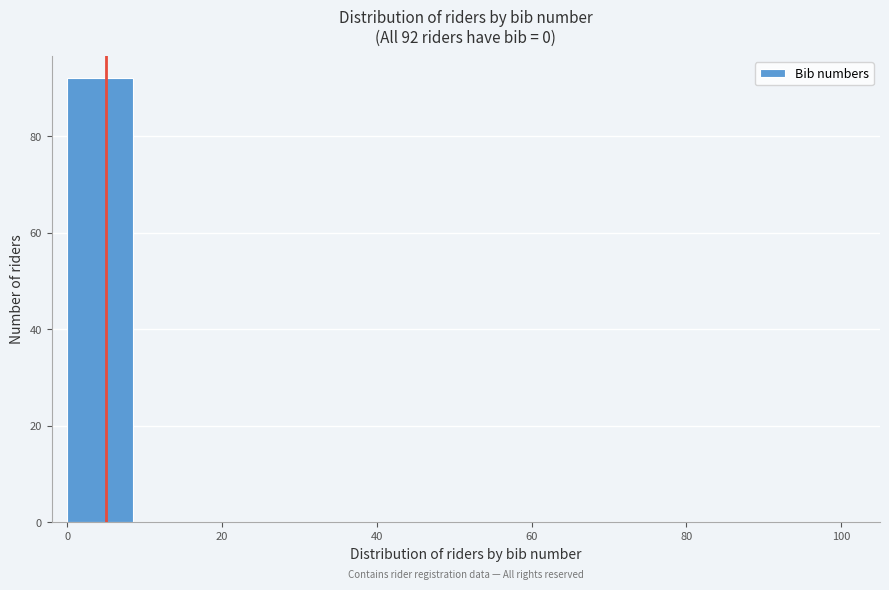

Which range on the x-axis has the tallest bar?

0 to 10